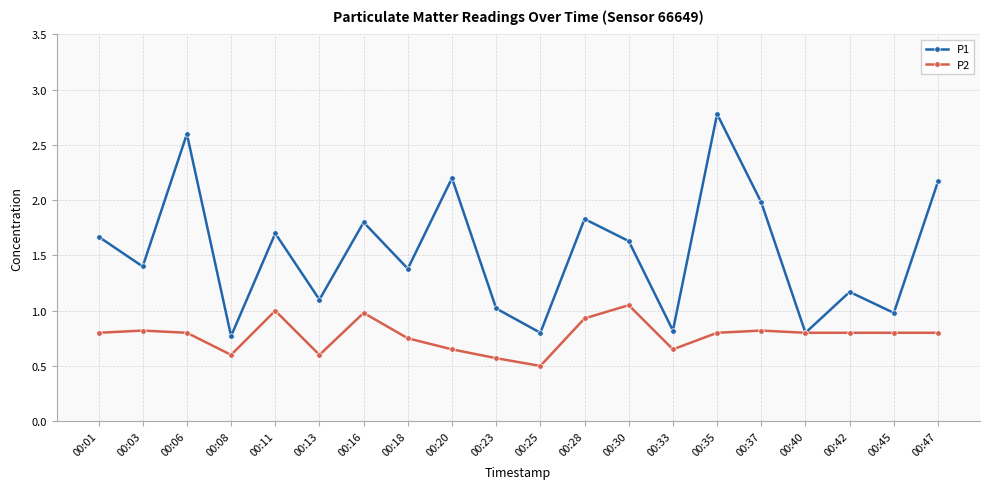

What is the value of the P1 point at the 12th from the left?

1.8